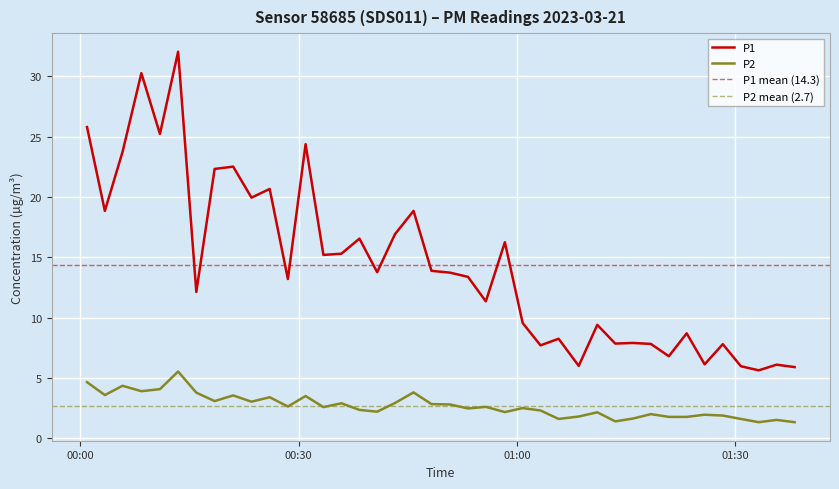

Is it true that P1 equals 9.4 at 2023-03-21T01:11:03?

True